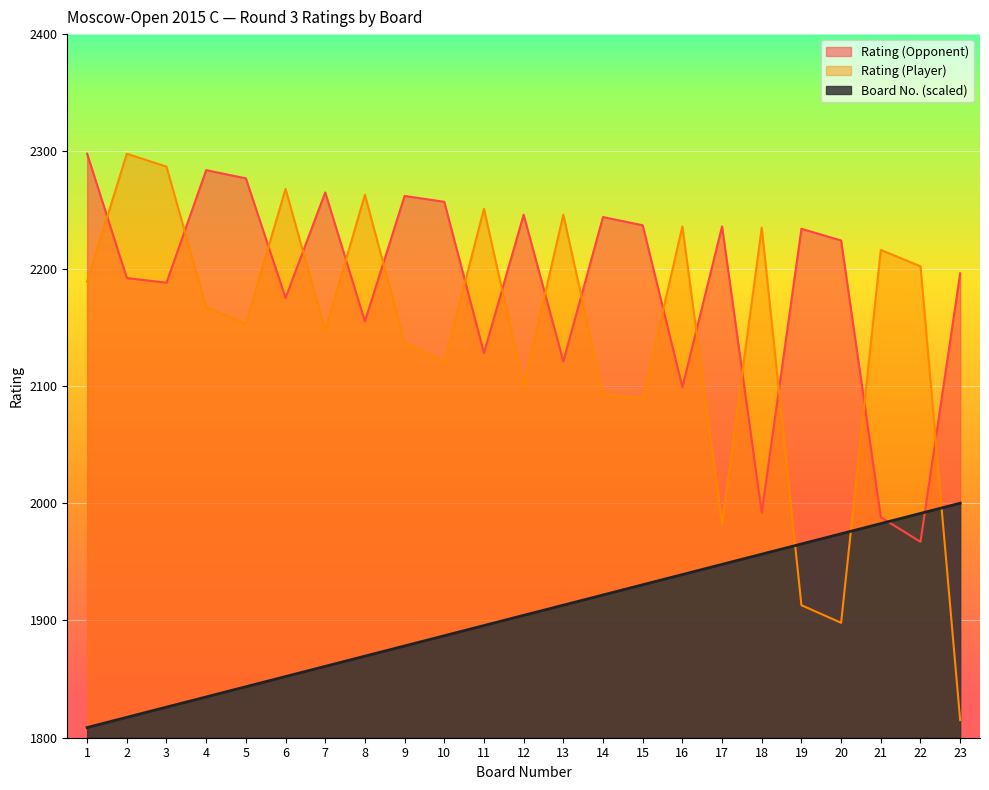

Between which two adjacent categories do Rating (Opponent) and Rating (Player) first intersect?

1 and 2